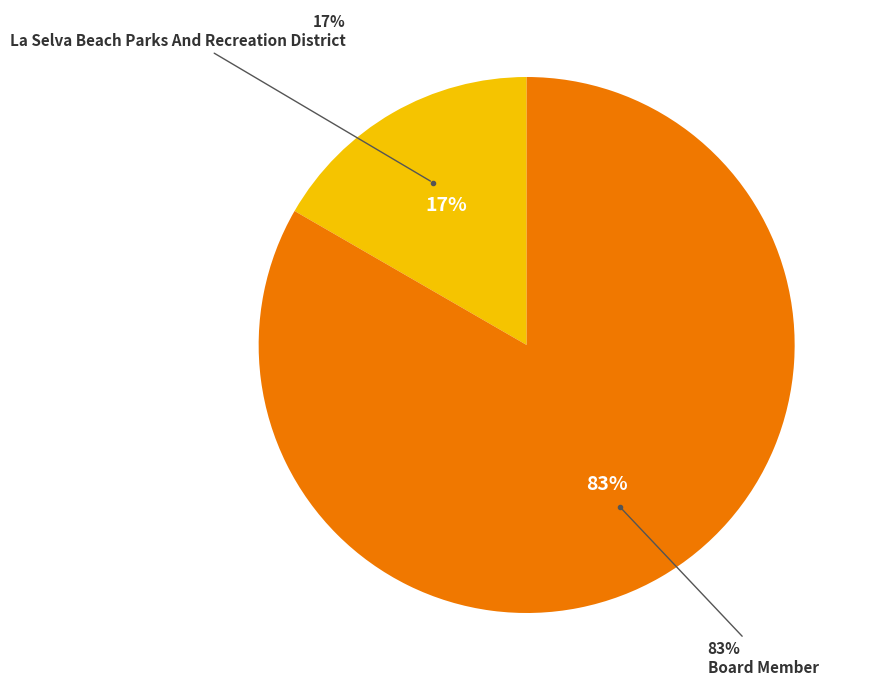

Does La Selva Beach Parks And Recreation District represent more than half of the total?

No